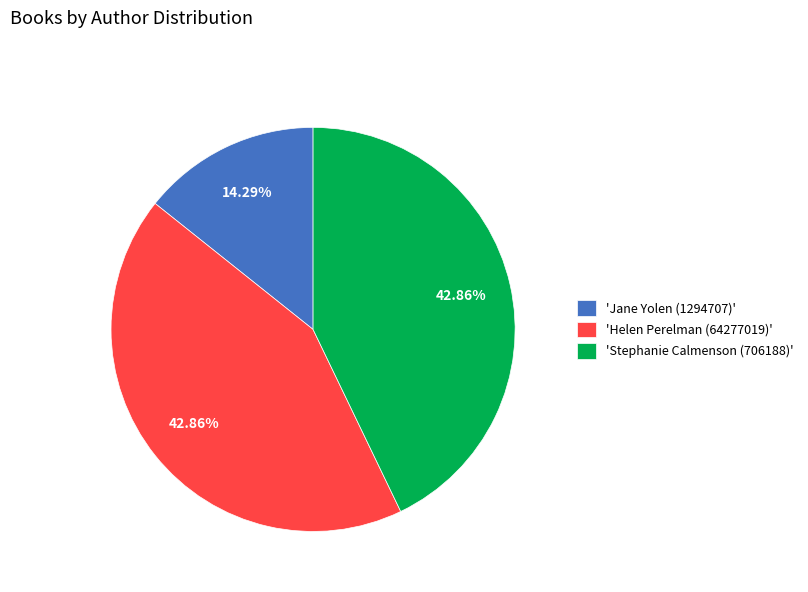

Does any single category account for the majority?

No